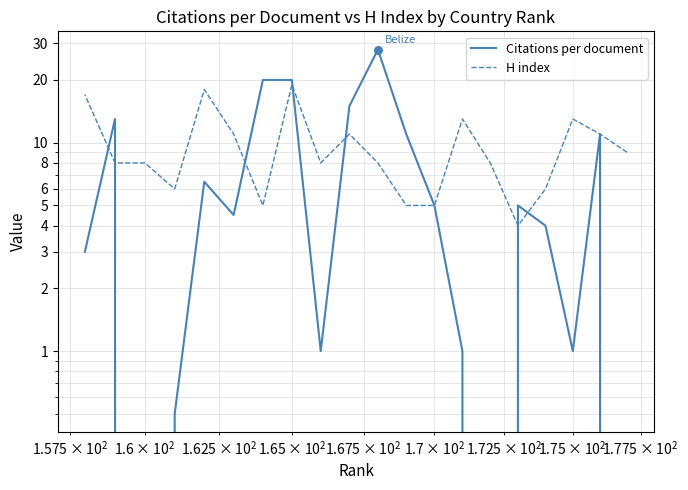

What are all the series names shown in the legend?

Citations per document, H index